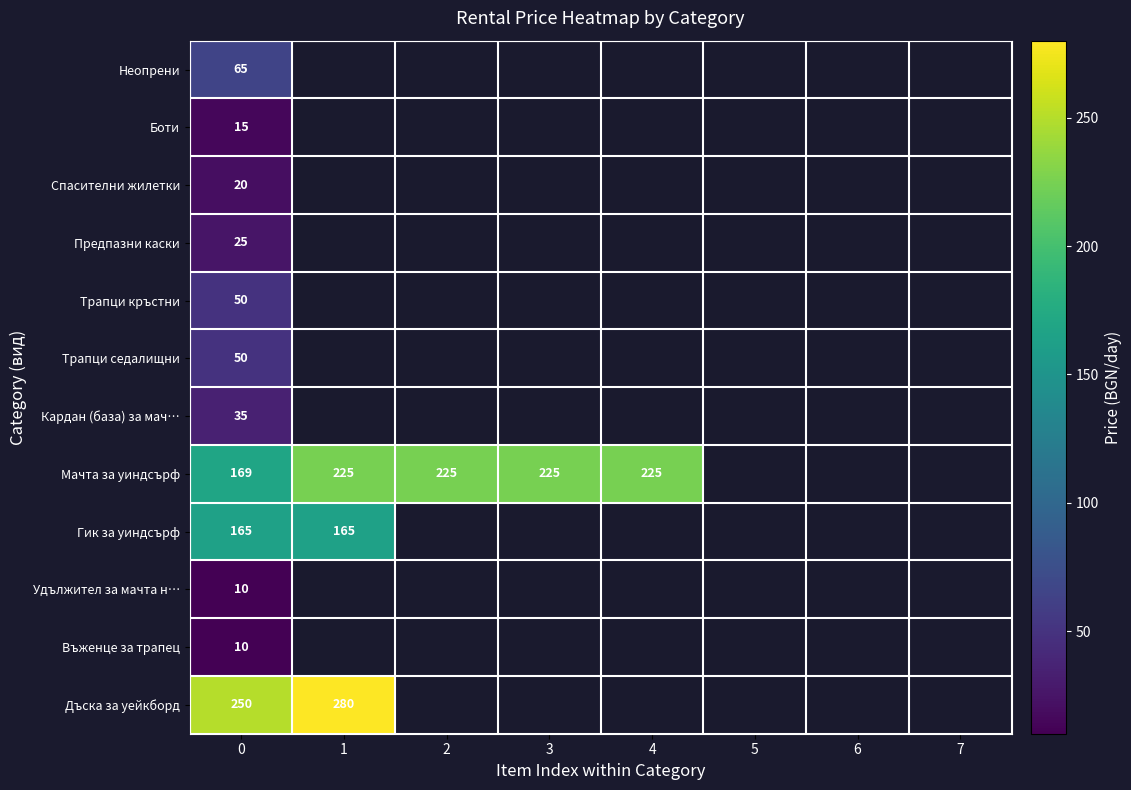

What is the difference between the highest and lowest values at 0?

240